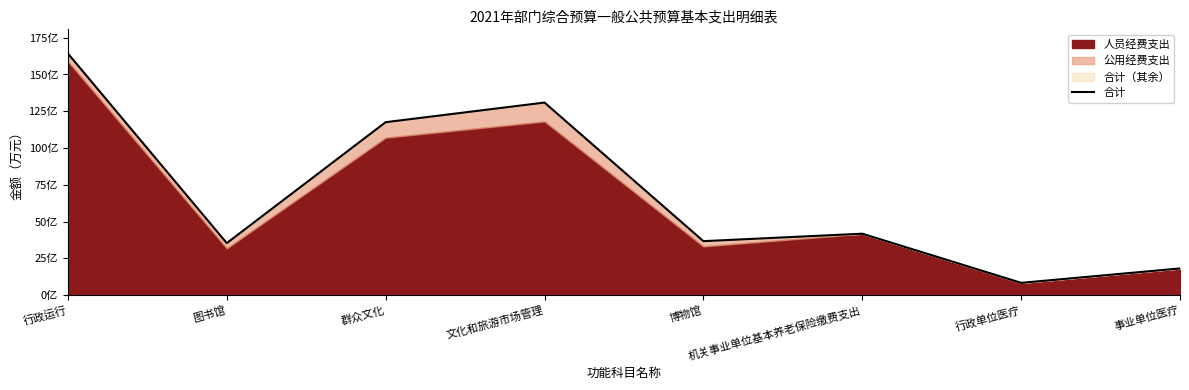

Rank the categories by value from lowest to highest.

行政单位医疗, 事业单位医疗, 图书馆, 博物馆, 机关事业单位基本养老保险缴费支出, 群众文化, 文化和旅游市场管理, 行政运行